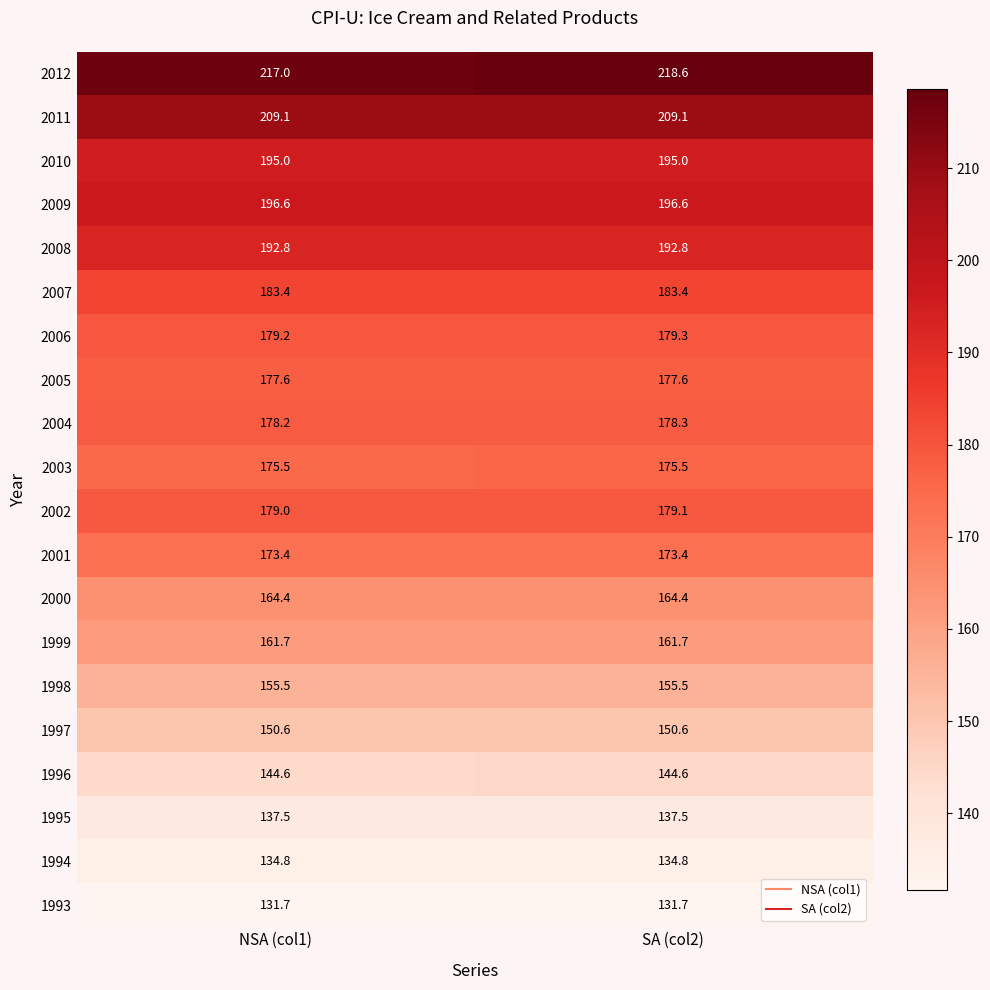

Rank the series by their maximum value, from highest to lowest.

2012, 2011, 2009, 2010, 2008, 2007, 2006, 2002, 2004, 2005, 2003, 2001, 2000, 1999, 1998, 1997, 1996, 1995, 1994, 1993